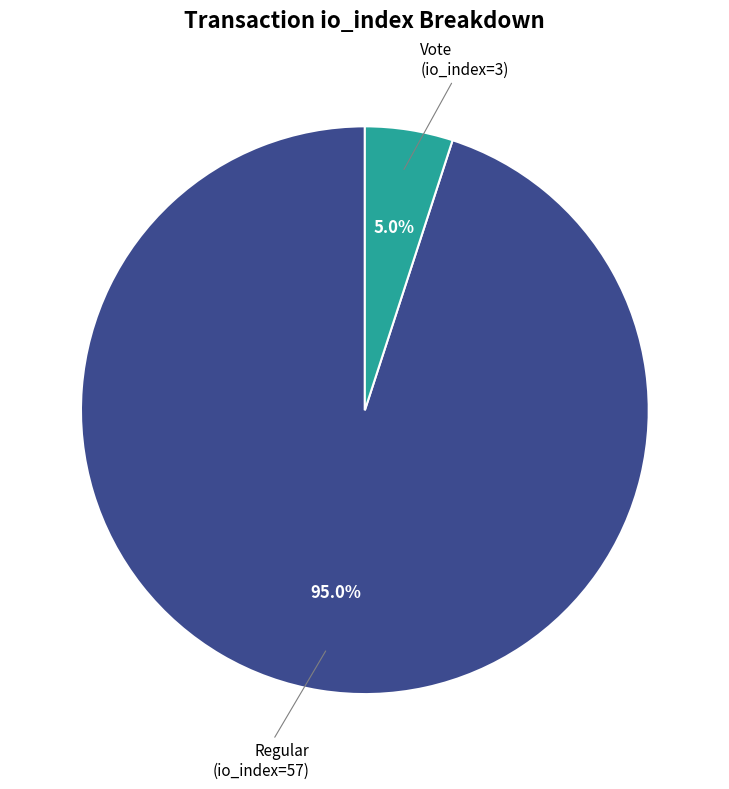

To the nearest percent, what is the difference between the largest and smallest slice percentages?

90%